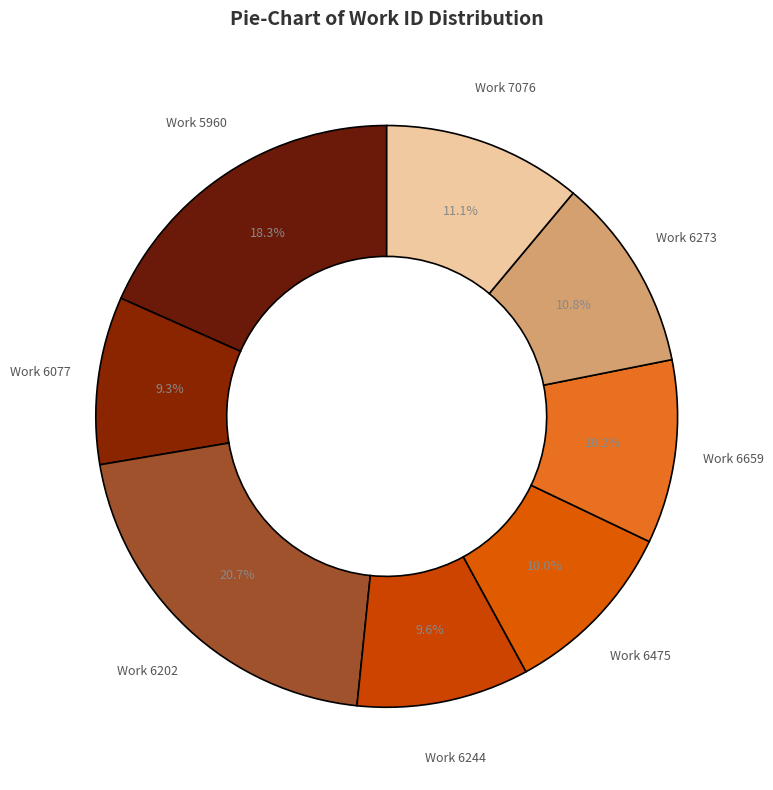

What portion of the pie excludes Work 6244?

90.4%